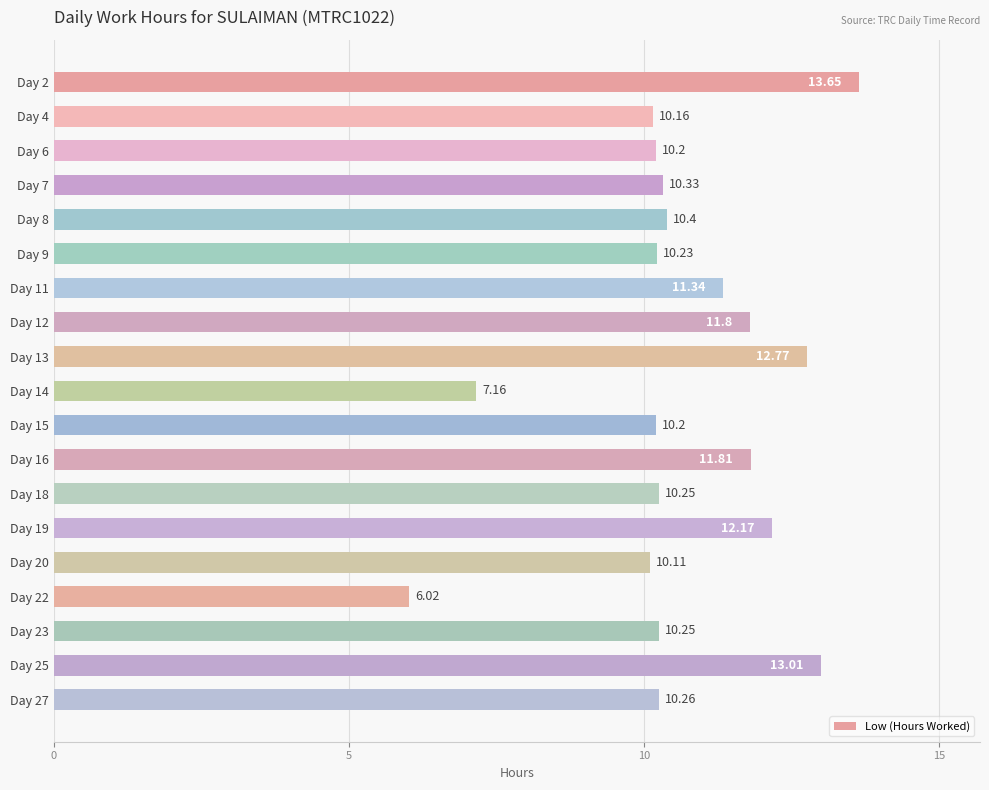

What is the sum of all values?

202.1